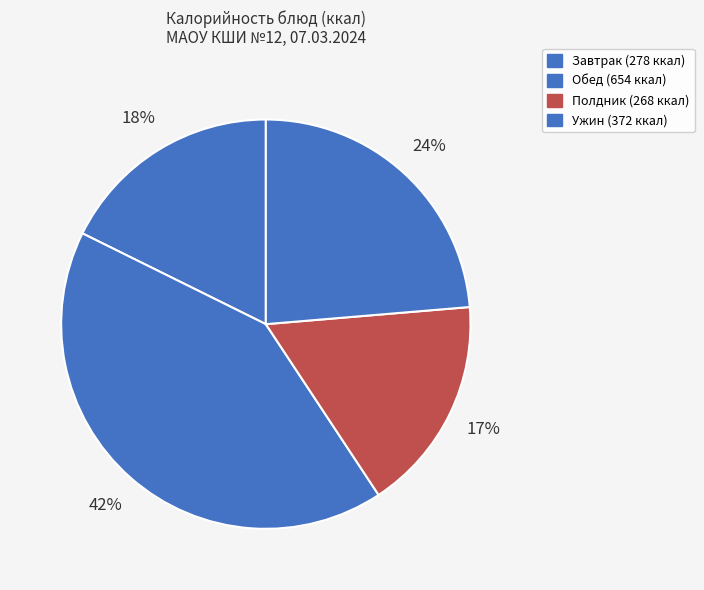

Is there a majority slice in this chart?

No